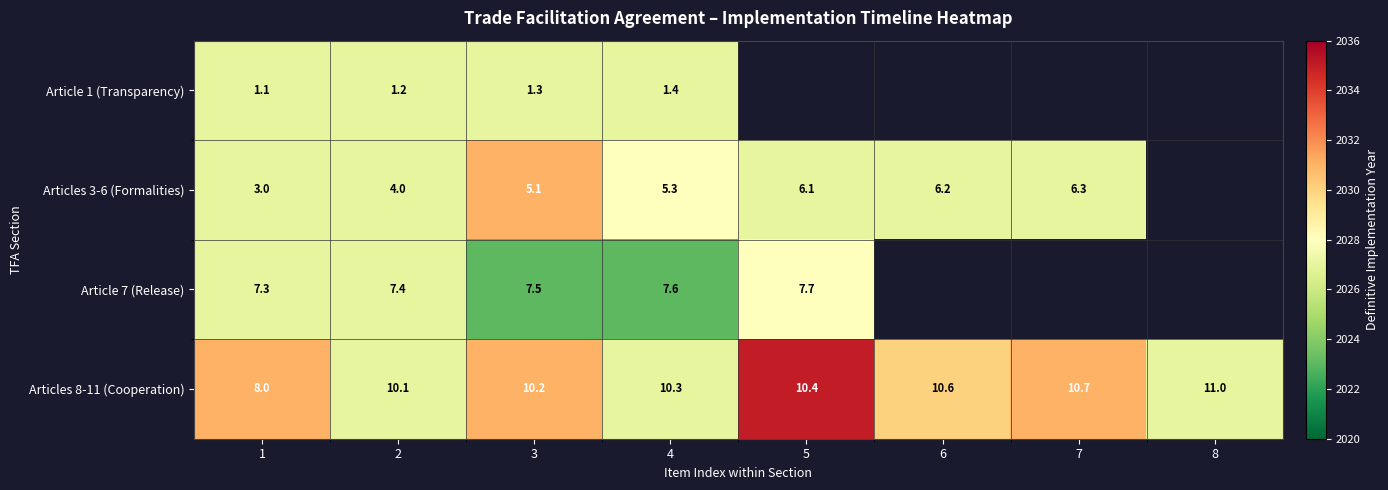

Rank the series at 1 from lowest to highest value.

Article 1 (Transparency), Articles 3-6 (Formalities), Article 7 (Release), Articles 8-11 (Cooperation)